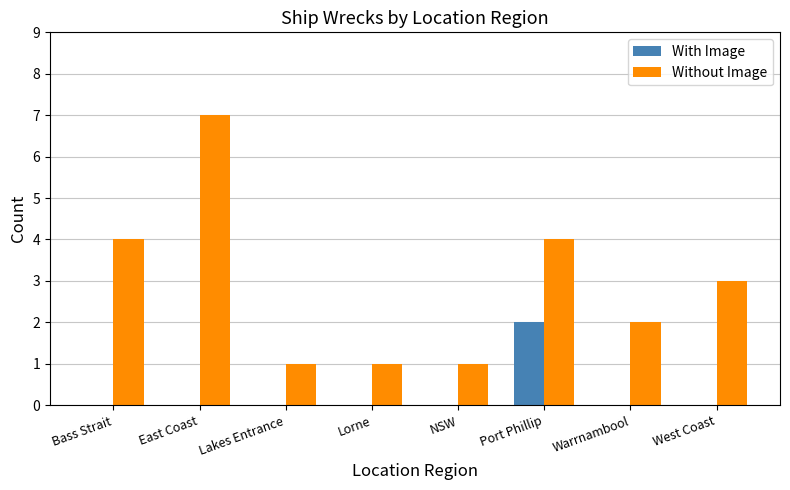

Reading left to right, extract all data points from this chart.

With Image: 0	0	0	0	0	2	0	0
Without Image: 4	7	1	1	1	4	2	3